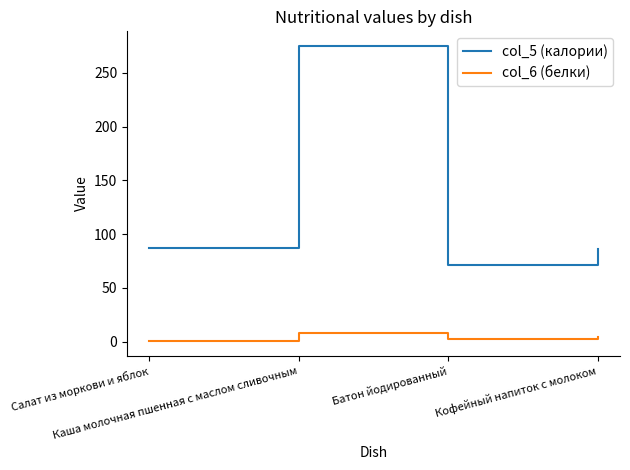

True or false: col_6 (белки) has more than 2 points higher than both neighbors.

False